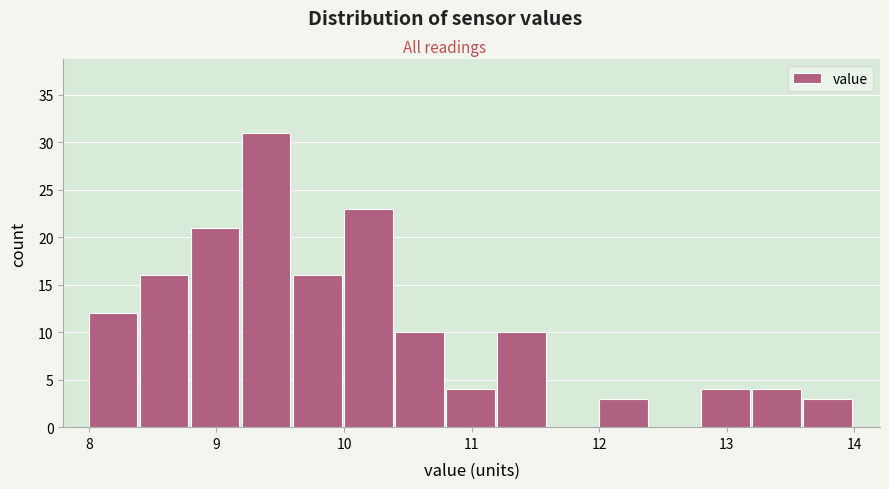

Reading left to right, list every bar in this chart as the range it spans on the x-axis followed by its height. The values are not printed on the chart, so give them approximately, as read against the axis.

8.0 to 8.4: 12
8.4 to 8.8: 16
8.8 to 9.2: 21
9.2 to 9.6: 31
9.6 to 10.0: 16
10.0 to 10.4: 23
10.4 to 10.8: 10
10.8 to 11.2: 4
11.2 to 11.6: 10
11.6 to 12.0: 0
12.0 to 12.4: 3
12.4 to 12.8: 0
12.8 to 13.2: 4
13.2 to 13.6: 4
13.6 to 14.0: 3